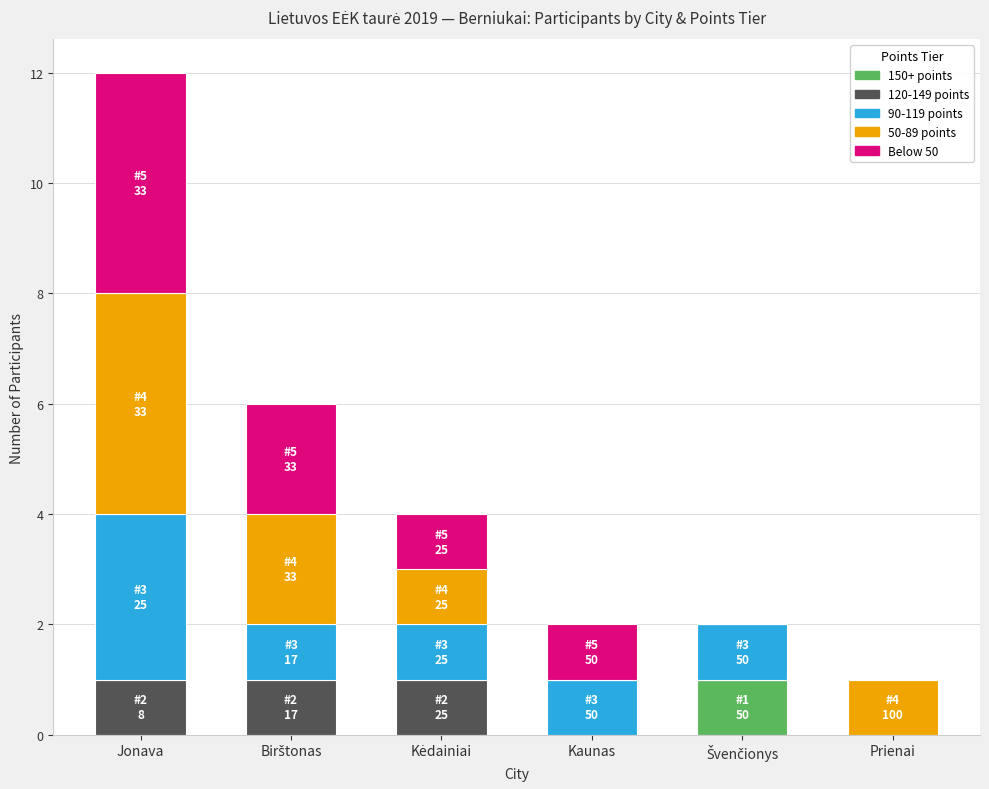

What is the total value across all series at Jonava?

12